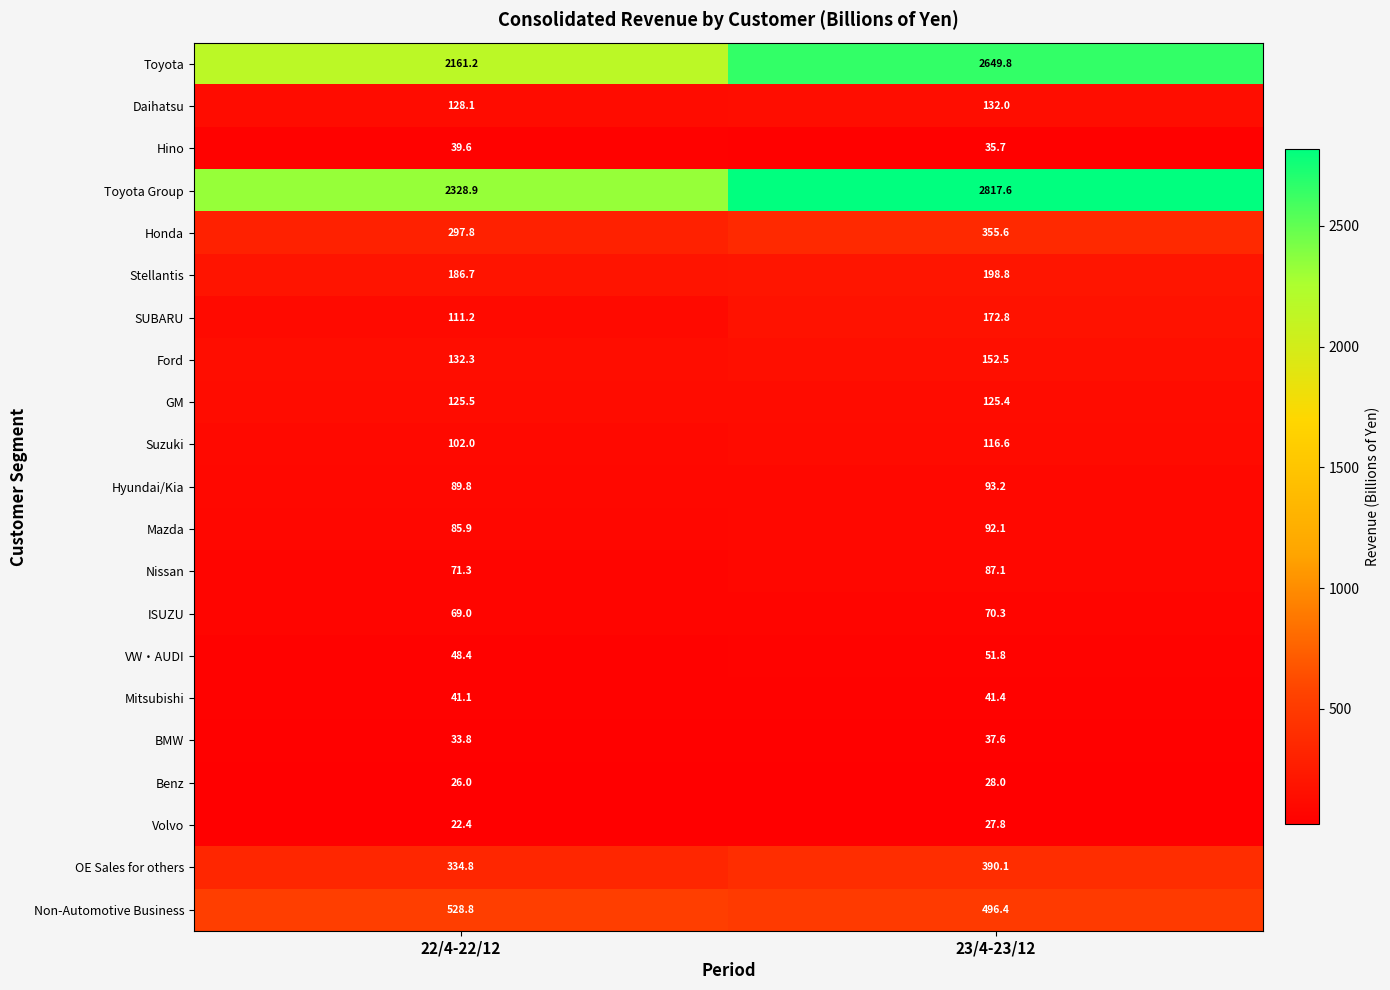

What value does the Hyundai/Kia series have at 23/4-23/12?

93.2